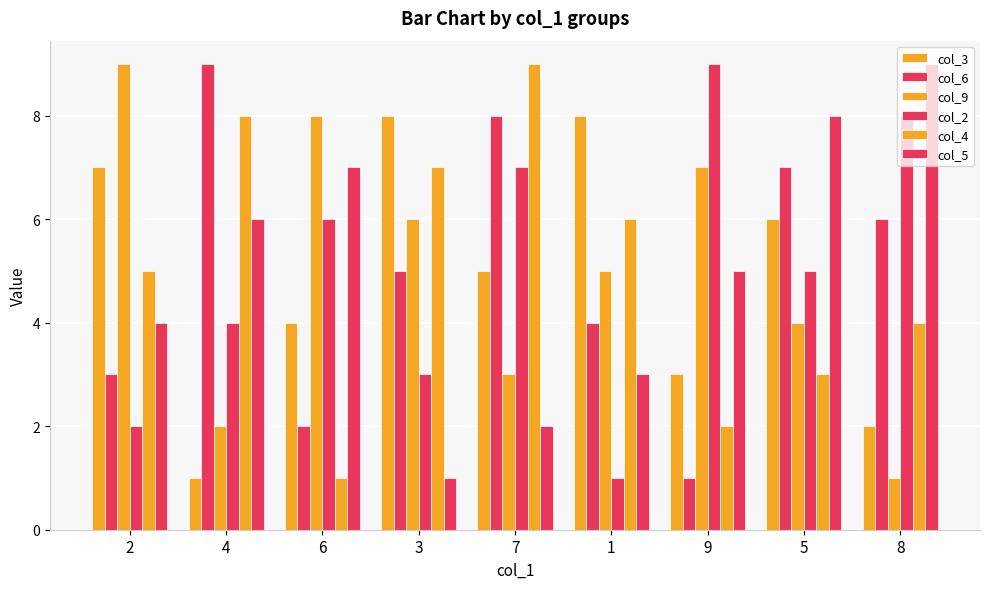

Between 7 and 6, which is larger?

7